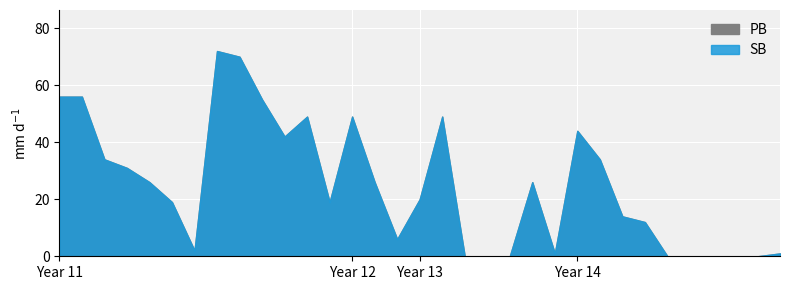

At which label does SB reach its minimum?

15